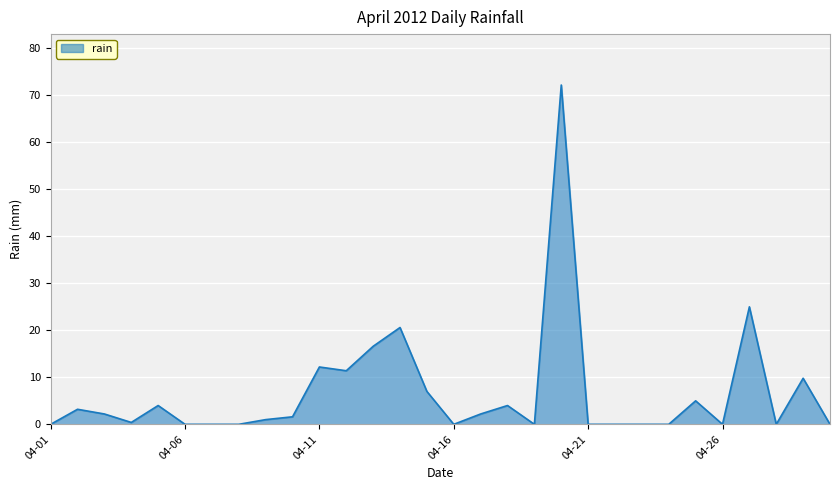

What is the greatest value displayed?

72.2